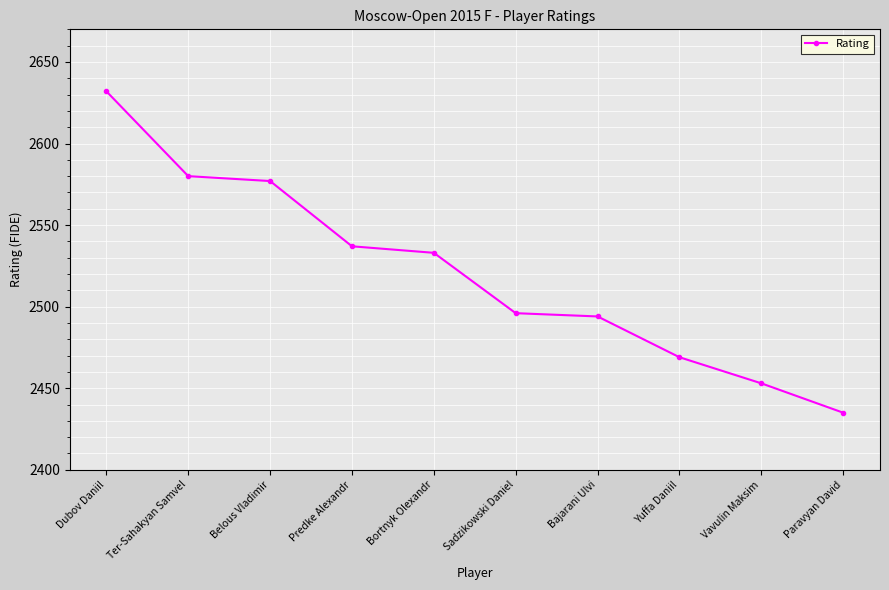

Reading left to right, extract all data points from this chart.

2632	2580	2577	2537	2533	2496	2494	2469	2453	2435